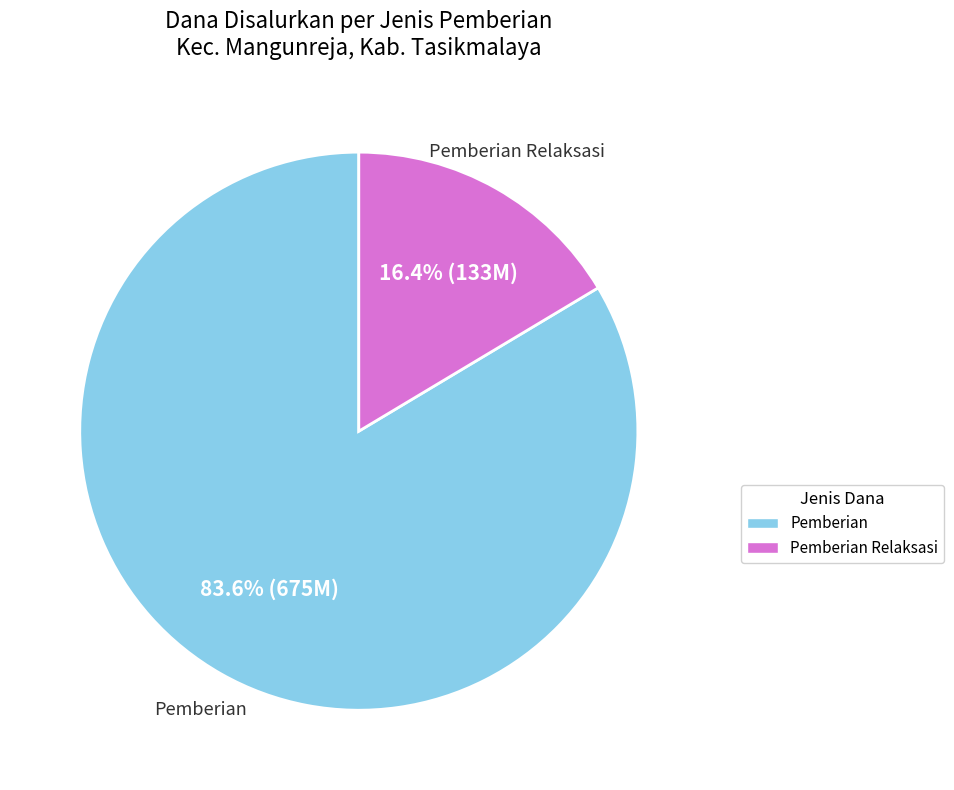

Rank the categories by value from highest to lowest.

Pemberian, Pemberian Relaksasi